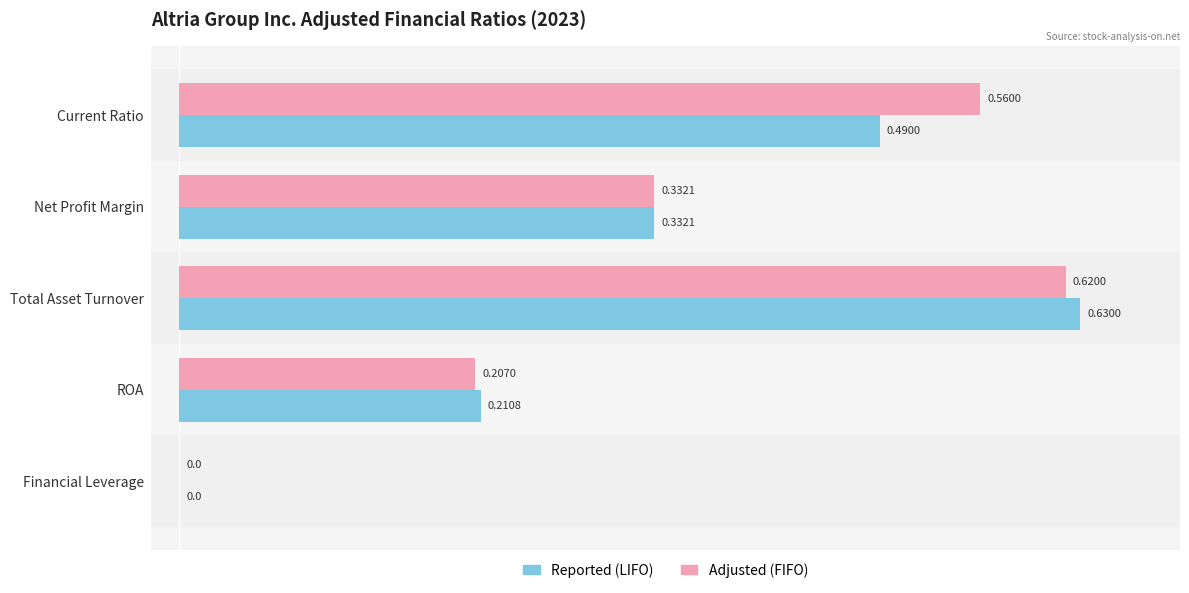

Which category has the highest value across all series?

Total Asset Turnover